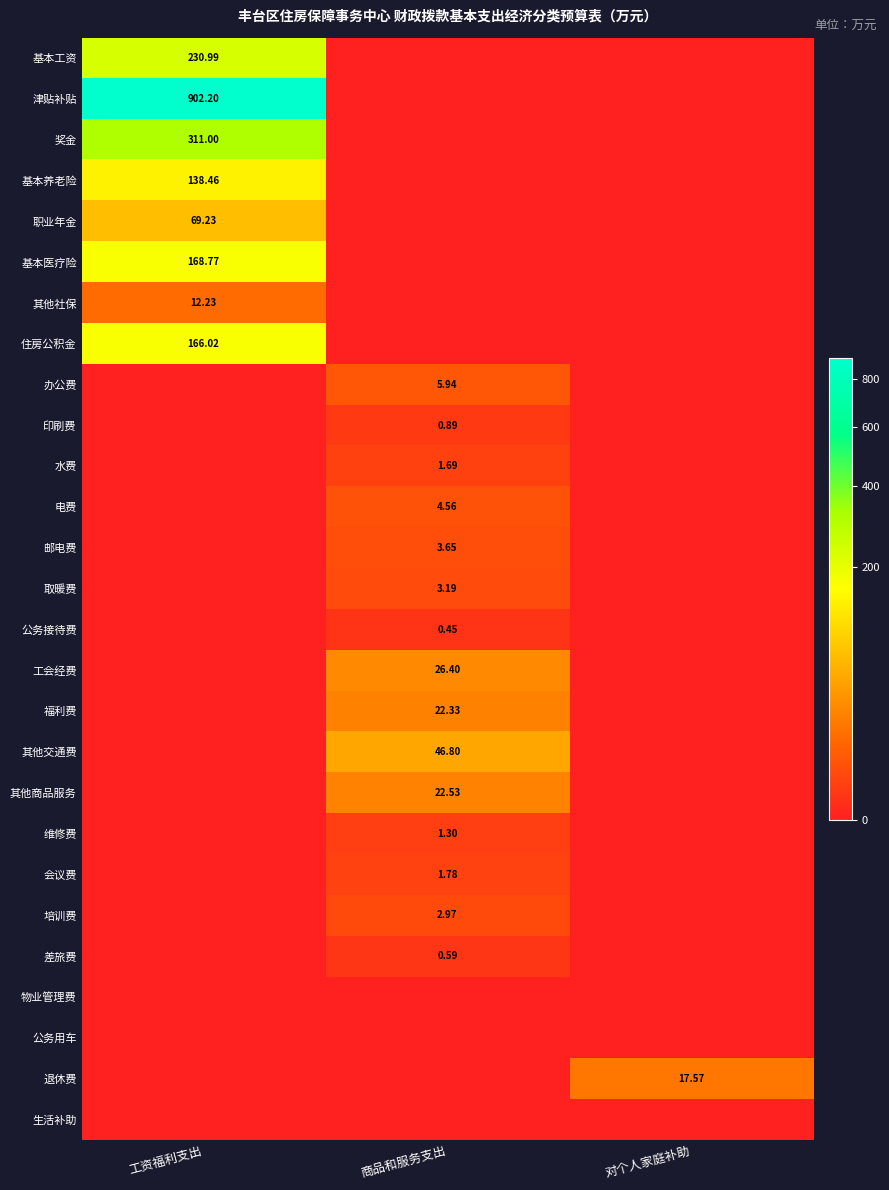

Which series has the largest total across all categories?

津贴补贴